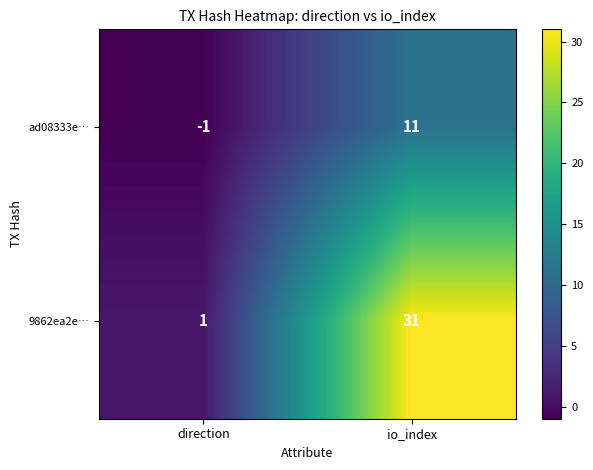

List the series in order of their overall mean, highest first.

9862ea2e…, ad08333e…